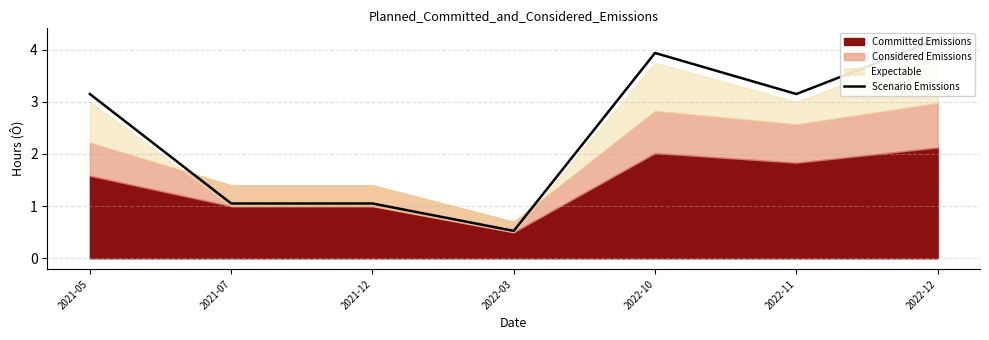

The chart shows a value of 1.1 at 2021-07. True or false?

True